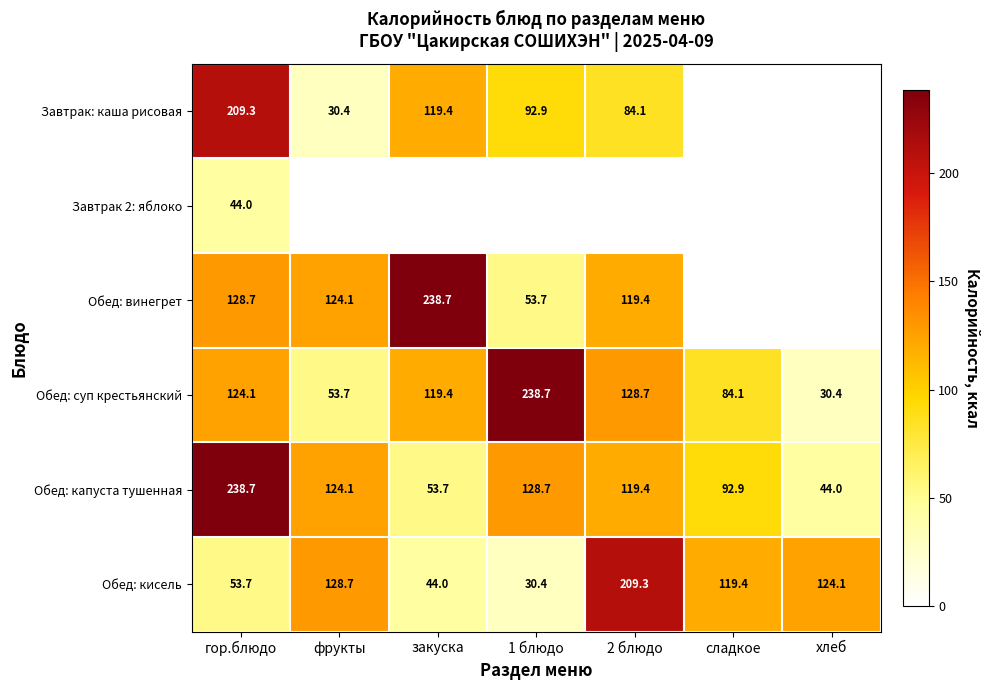

Which has a higher value, 1 блюдо or фрукты?

1 блюдо